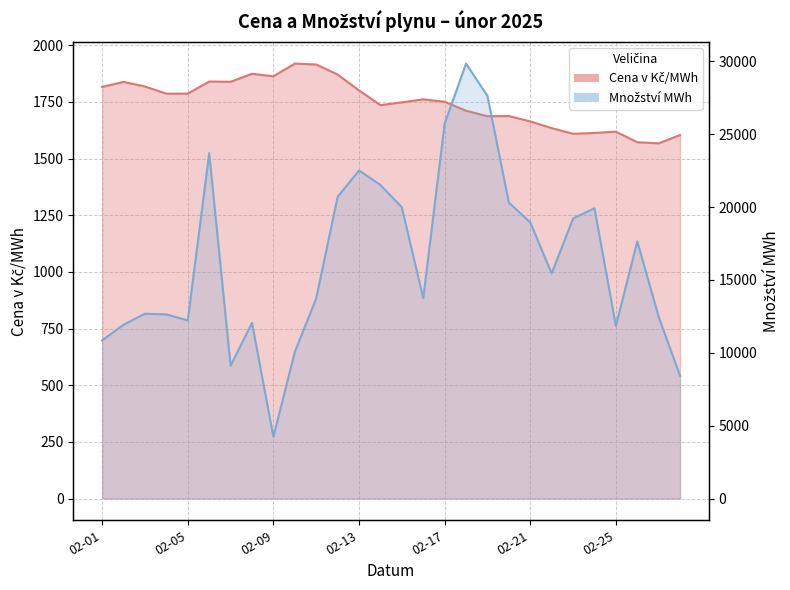

Which series changed the most between 2025-02-09 and 2025-02-19?

Množství MWh